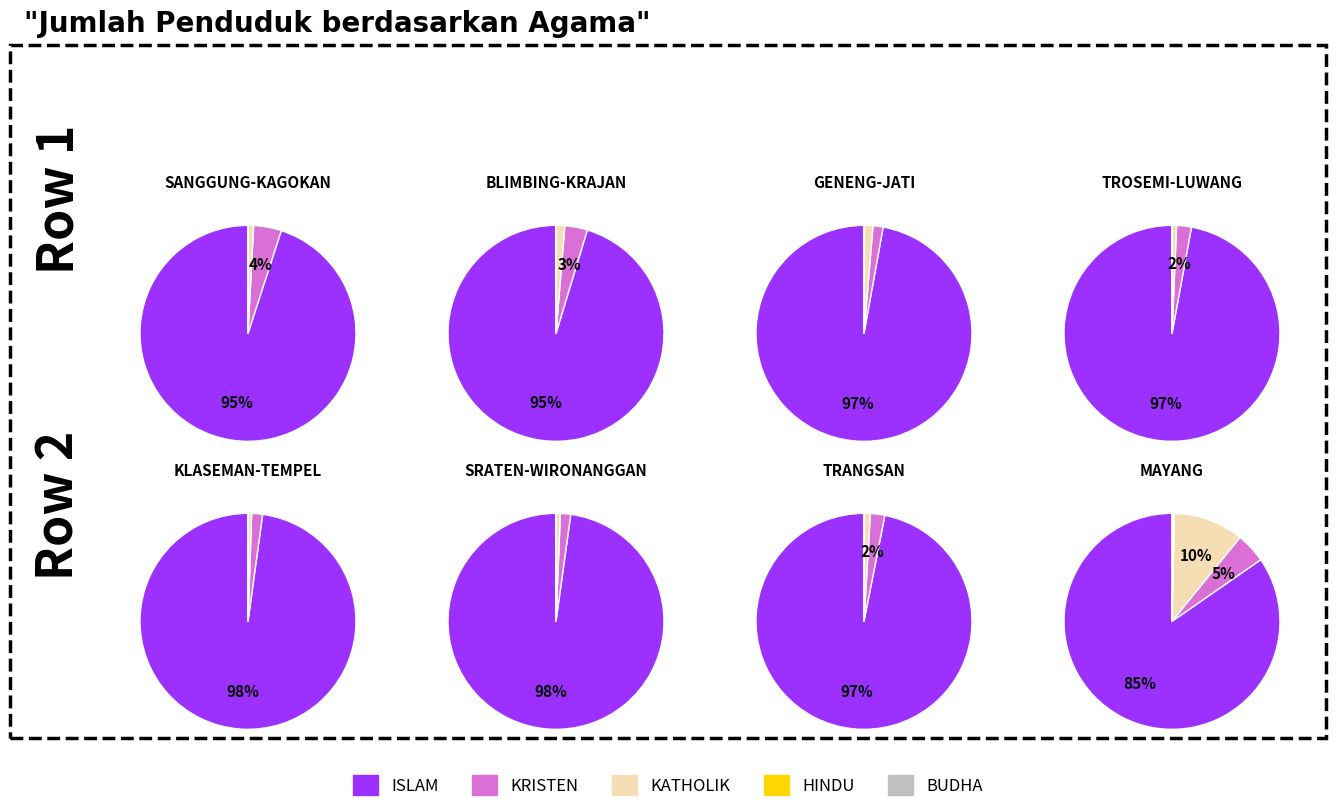

What is the difference between the highest and lowest values at JATI?

2571